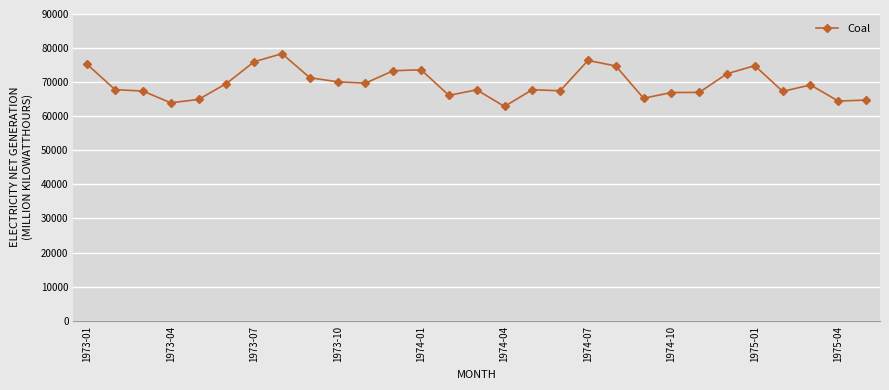

What is the minimum value shown in the chart?

62866.3